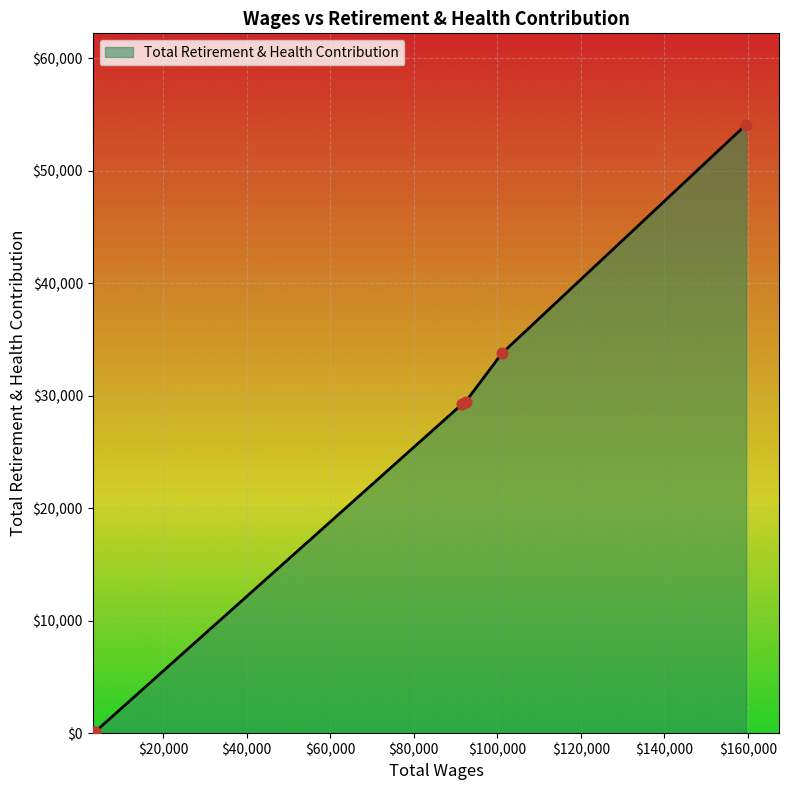

What is the average value?

29344